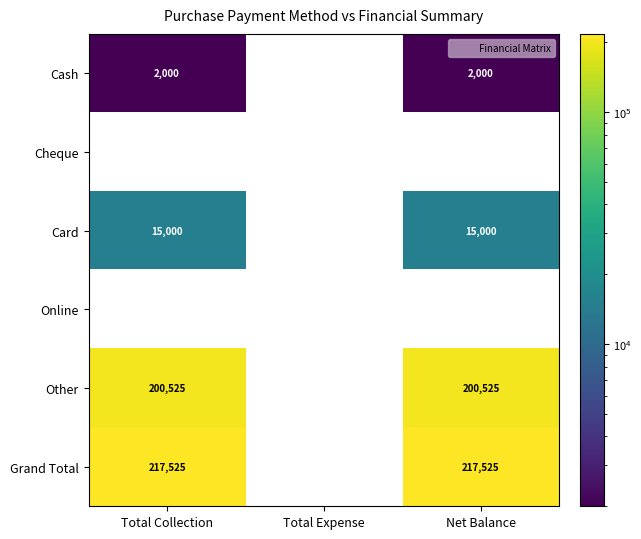

What value does the Grand Total series have at Net Balance?

217525